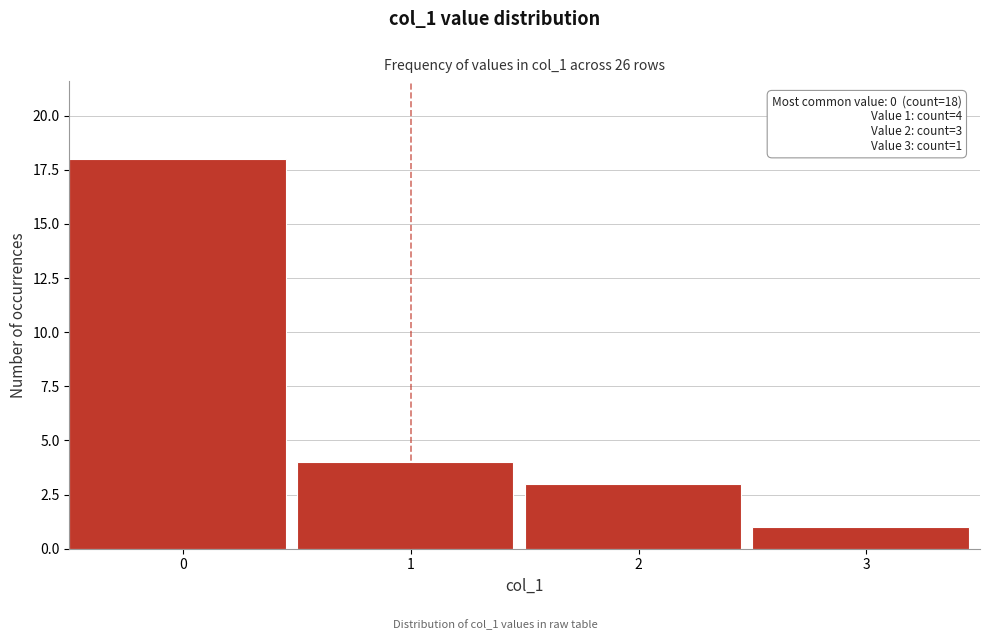

Reading right to left, what are all the values shown in this chart?

3=1	2=3	1=4	0=18